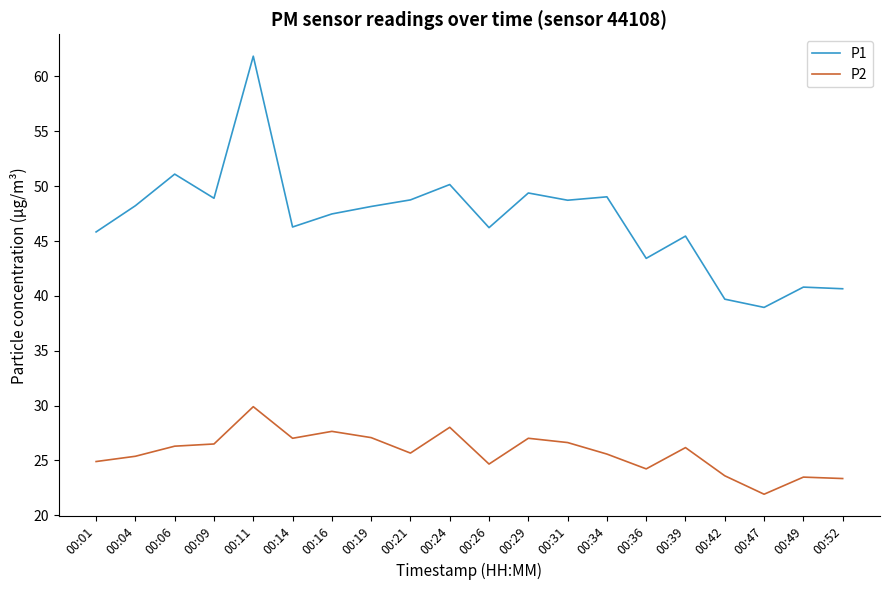

What is the highest value of the P2 series?

29.9